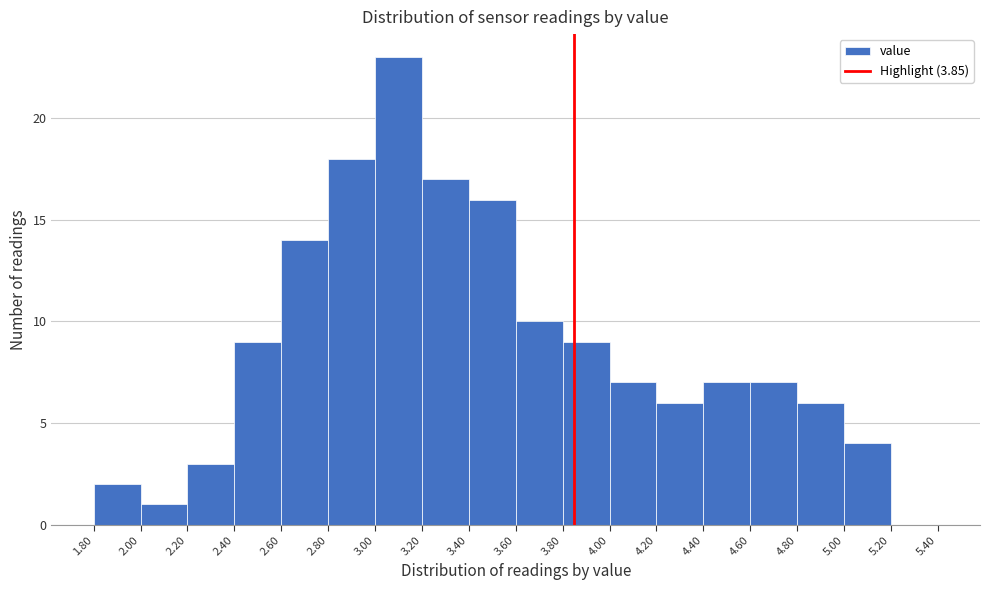

Reading left to right, list every bar in this chart as the range it spans on the x-axis followed by its height. The values are not printed on the chart, so give them approximately, as read against the axis.

1.80 to 2.00: 2
2.00 to 2.20: 1
2.20 to 2.40: 3
2.40 to 2.60: 9
2.60 to 2.80: 14
2.80 to 3.00: 18
3.00 to 3.20: 23
3.20 to 3.40: 17
3.40 to 3.60: 16
3.60 to 3.80: 10
3.80 to 4.00: 9
4.00 to 4.20: 7
4.20 to 4.40: 6
4.40 to 4.60: 7
4.60 to 4.80: 7
4.80 to 5.00: 6
5.00 to 5.20: 4
5.20 to 5.40: 0